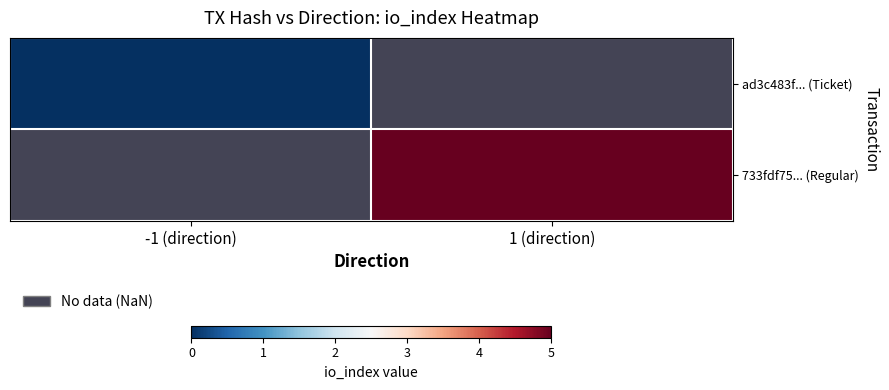

Is the value of ad3c483f... (Ticket) at 1 (direction) greater than the value of 733fdf75... (Regular) at -1 (direction)?

No